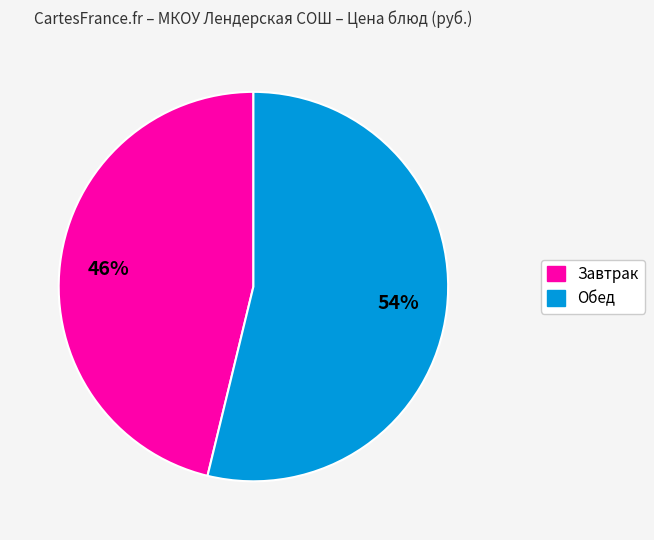

How many segments does this pie chart have?

2